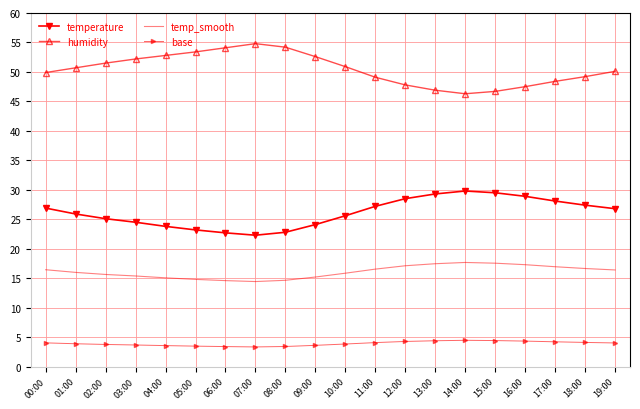

Count the number of categories in the chart.

20